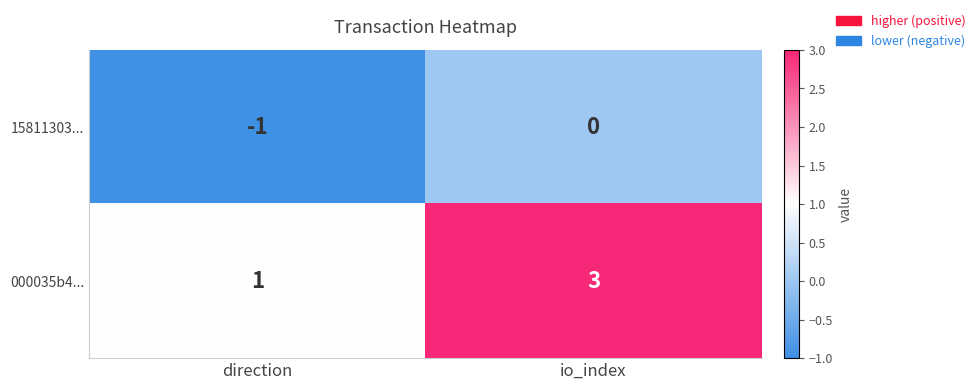

What value does the 000035b4... series have at io_index?

3